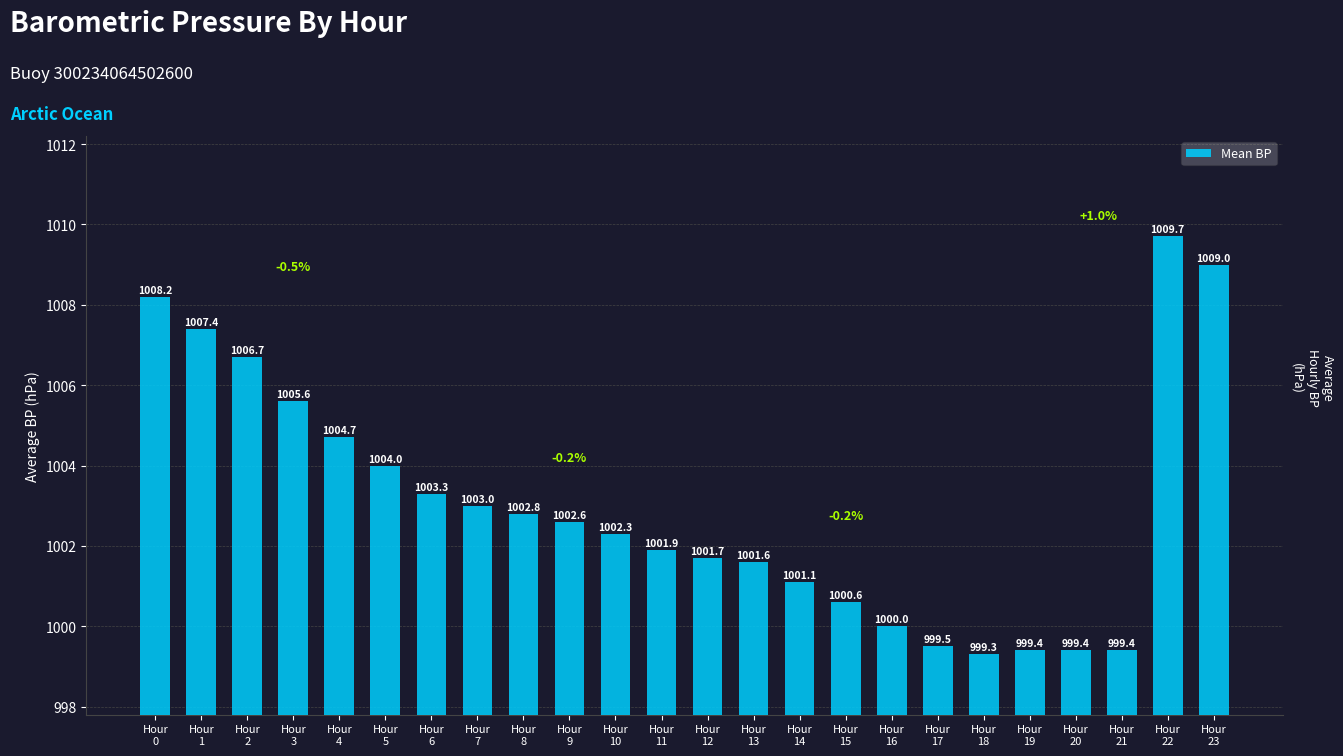

Approximately how many times larger is the value at Hour
13 compared to Hour
16?

1.0